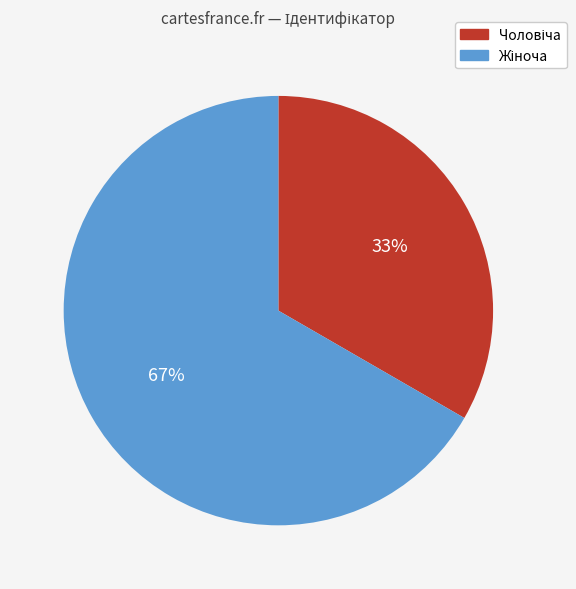

To the nearest percent, what is the average slice percentage?

50%